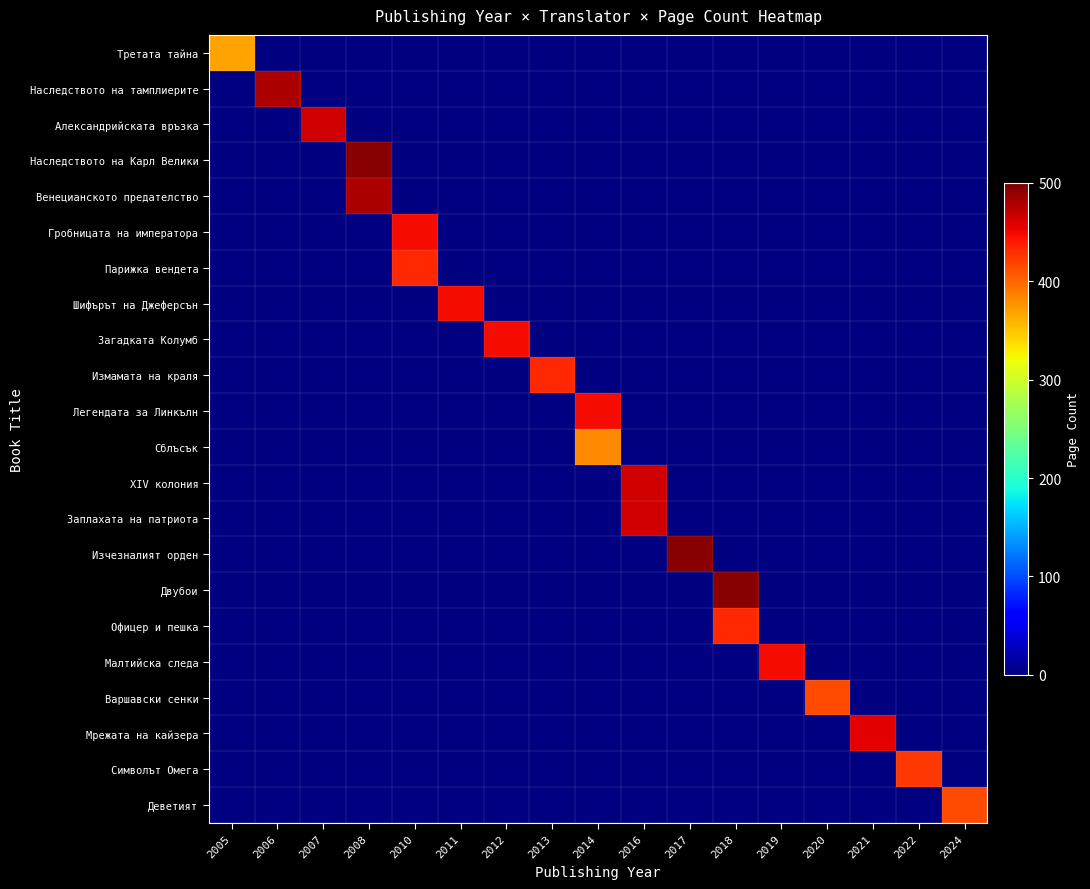

At which category is the sum across all series the highest?

2008